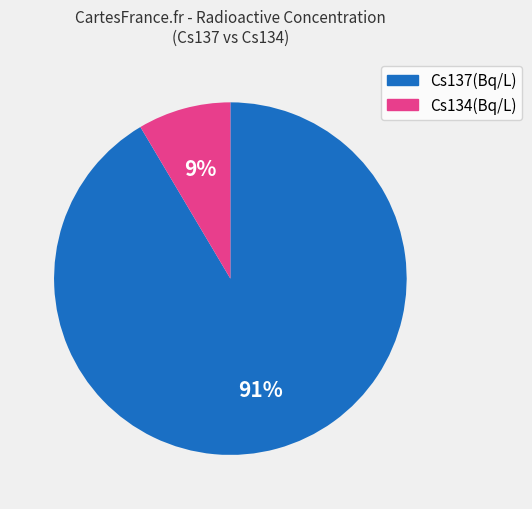

The Cs137(Bq/L) slice represents 91% of the pie. True or false?

True